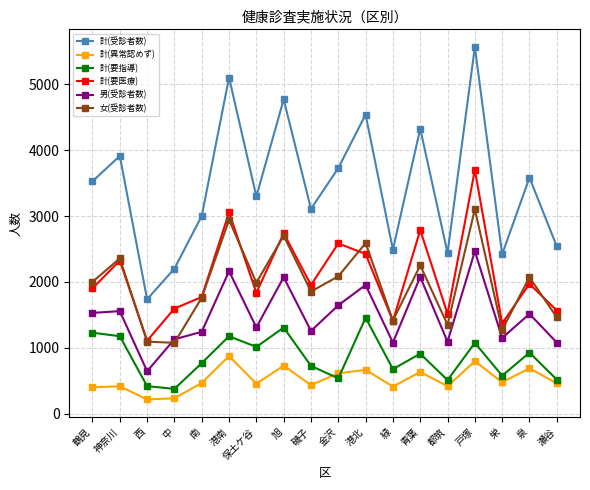

What is the maximum value shown in the chart?

5570